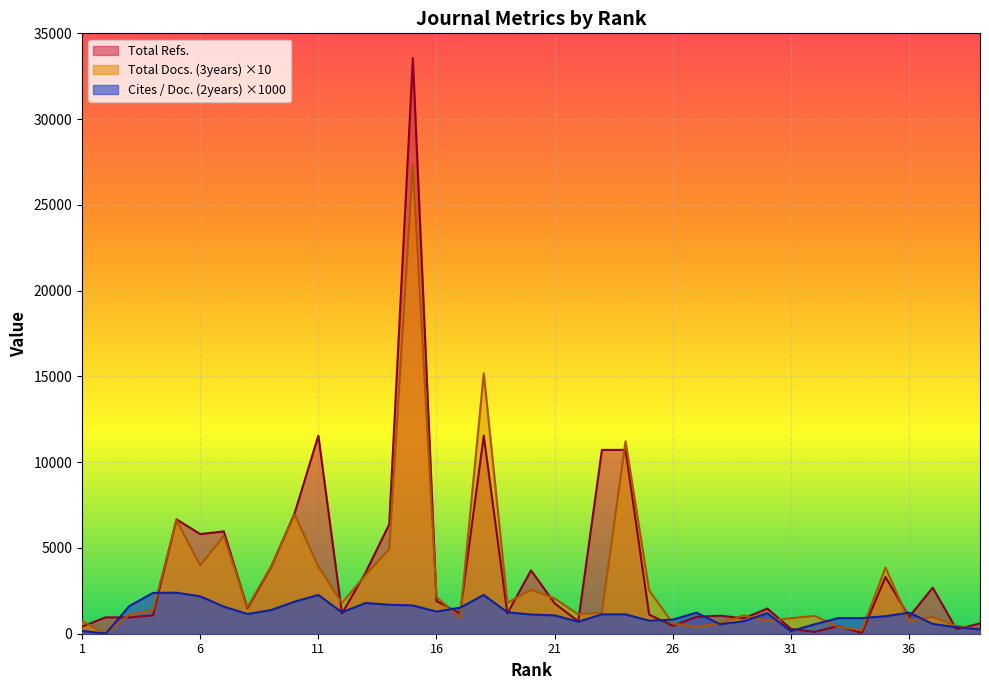

Between 18 and 31, which series saw the biggest shift?

Total Docs. (3years)